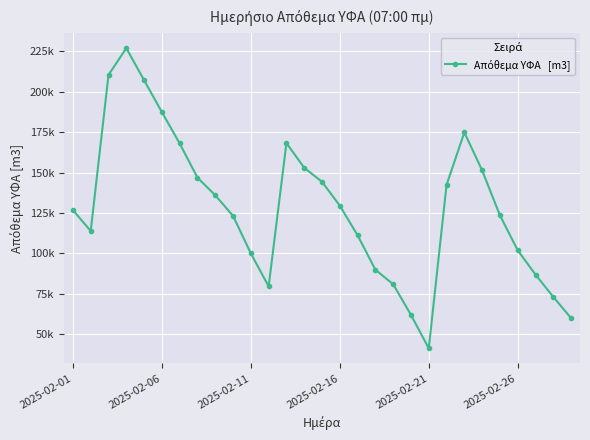

Which category has the lowest value across all series?

2025-02-21